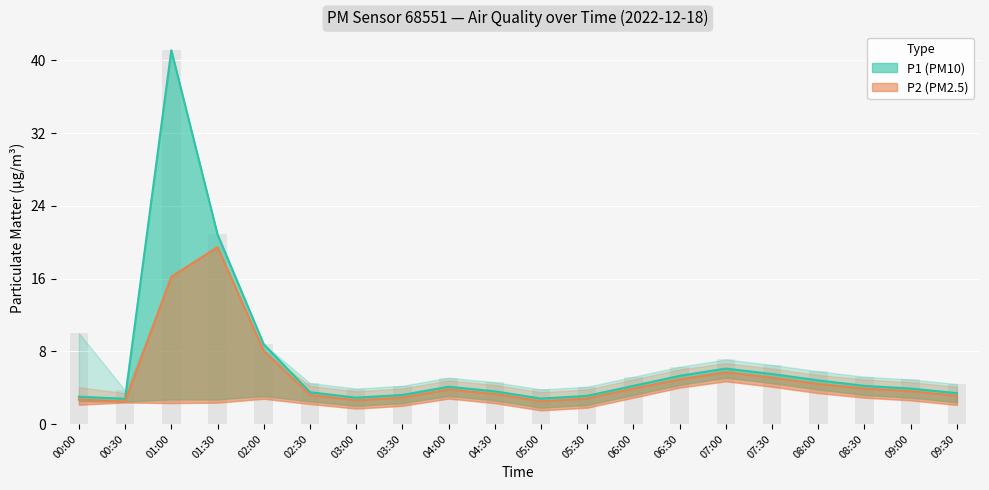

What is the difference between the highest and lowest values at 00:30?

1.3